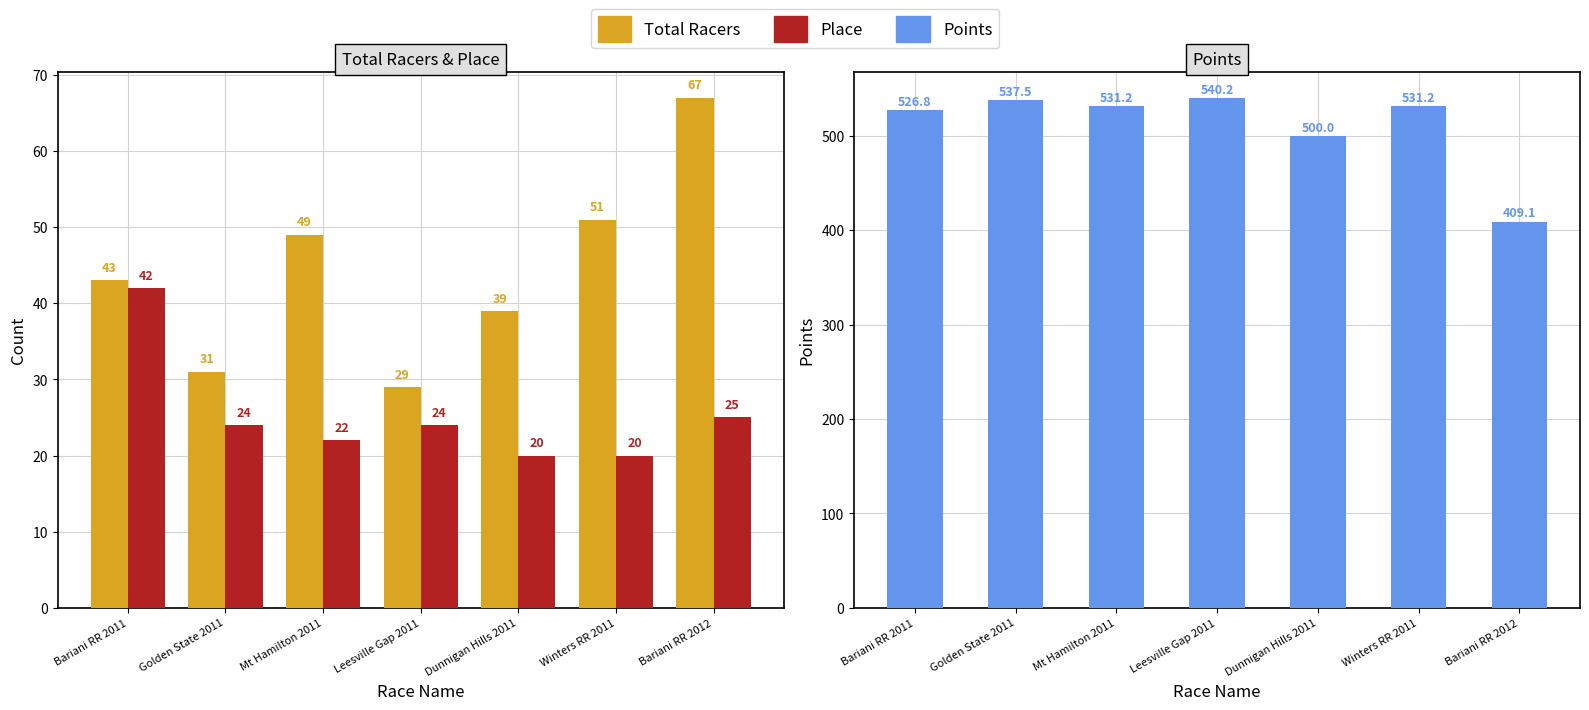

How many data points in Total Racers are above 43?

3